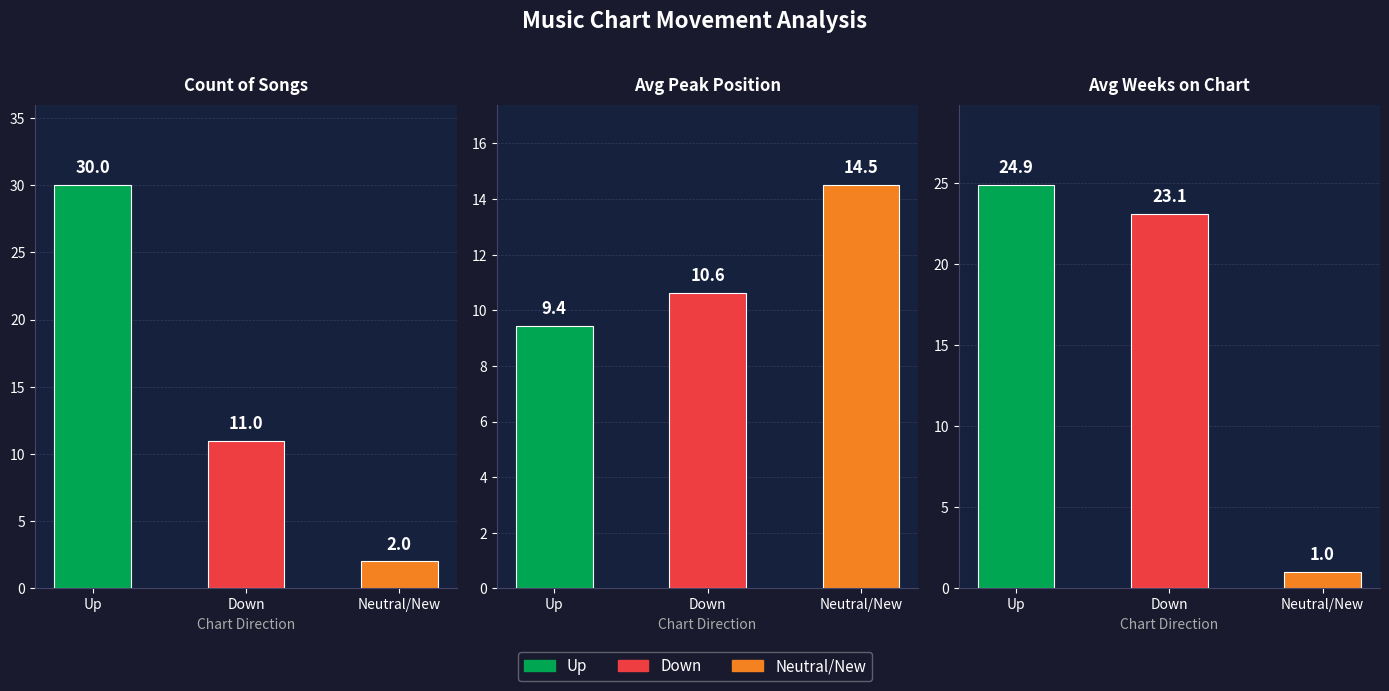

What is the value of the up bar at the 1st from the left?

30.0